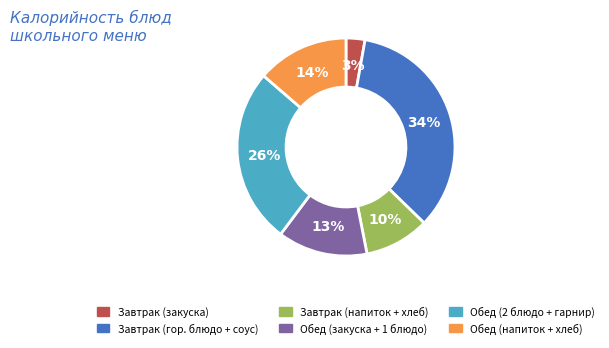

Is there a majority slice in this chart?

No